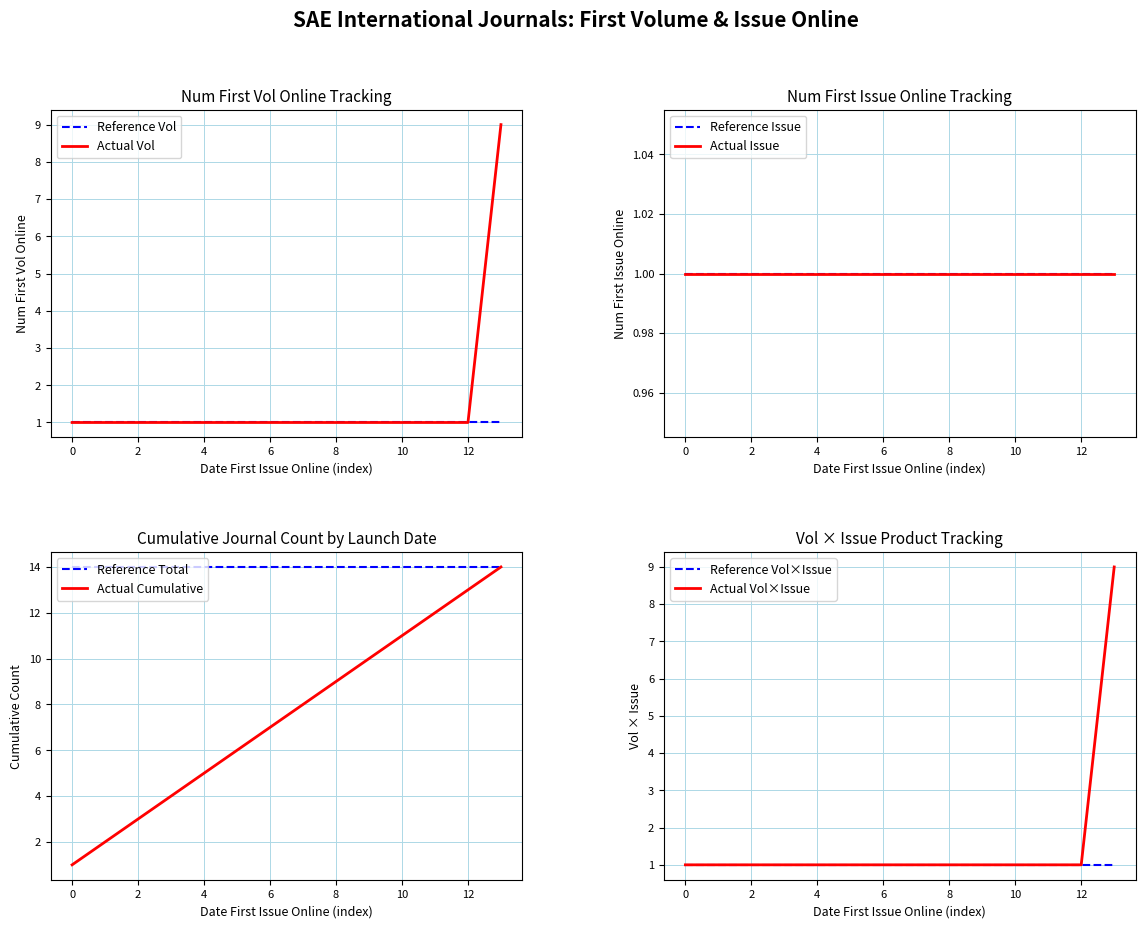

True or false: there are more than 2 points higher than both neighbors.

False